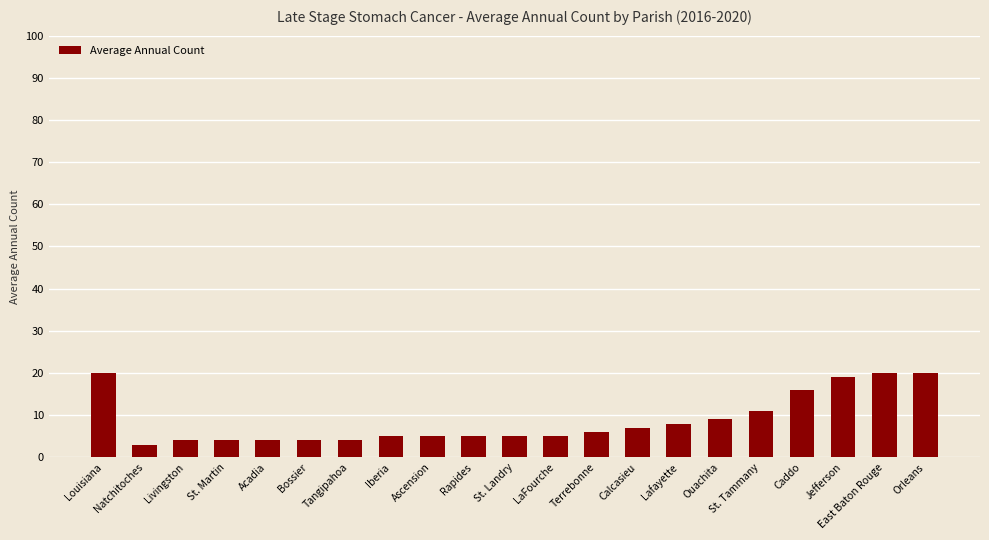

What is the ratio of the value at Acadia to the value at Calcasieu?

0.6